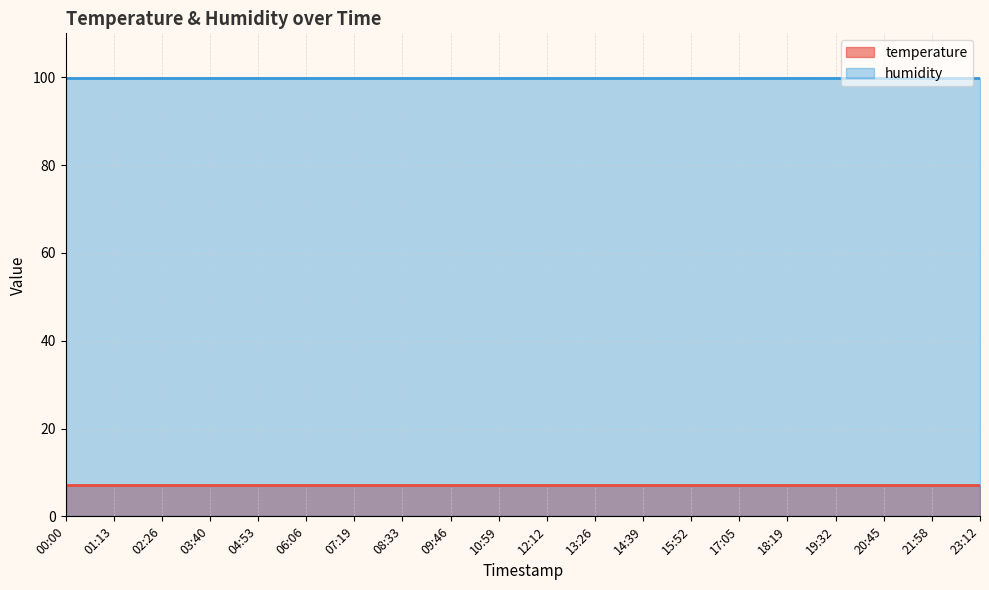

Is it true that temperature equals 4.2 at 03:40?

False